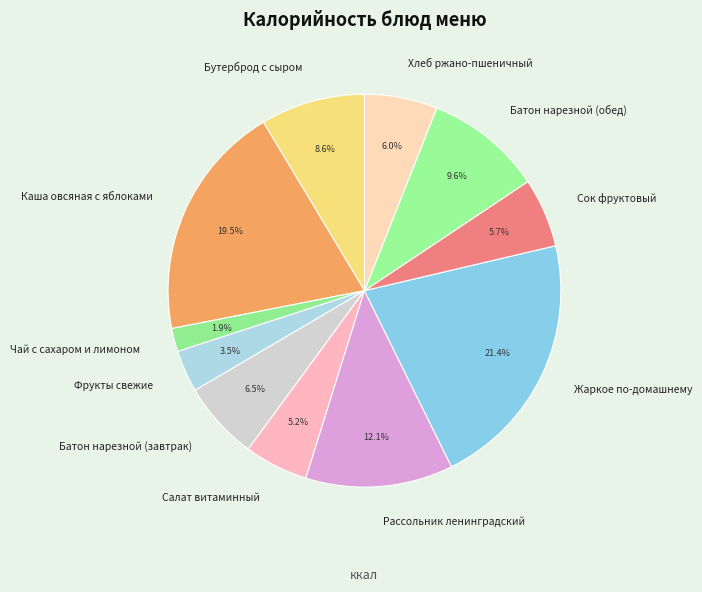

True or false: Бутерброд с сыром accounts for 9% of the total.

True